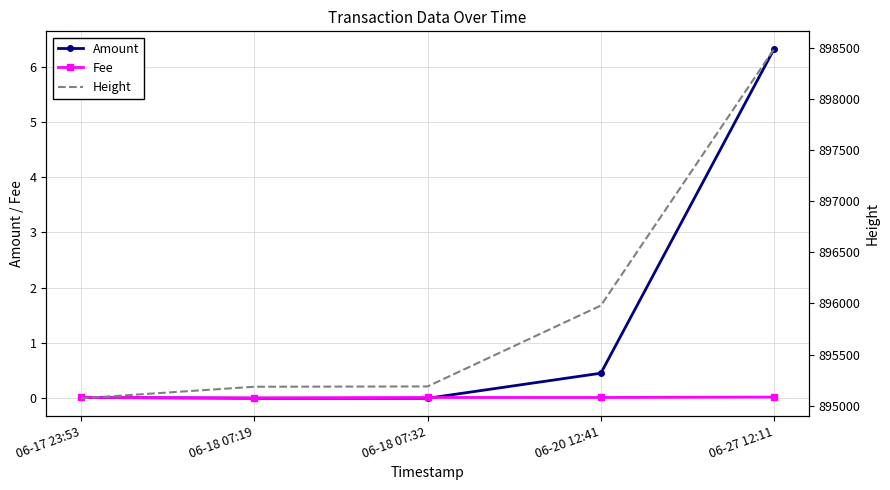

What is the difference between the second highest and second lowest values in the Height series?

796.0